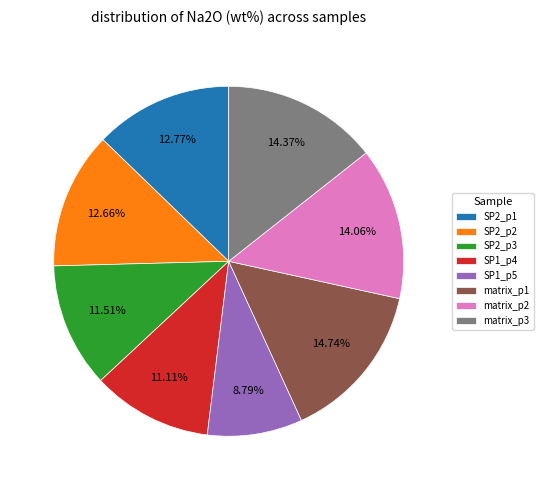

Count the number of slices in the pie.

8